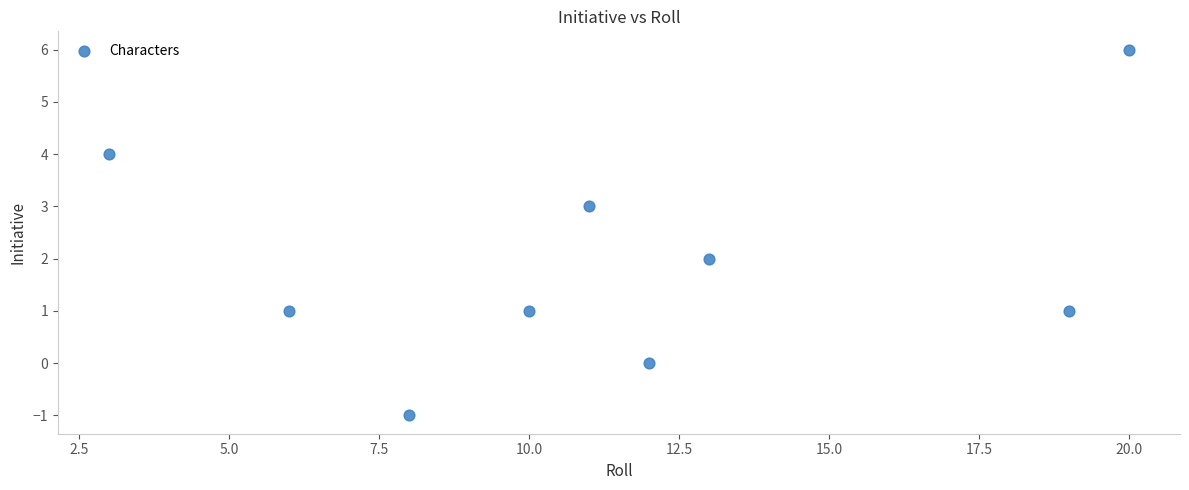

What is the range of X values (max minus min)?

17